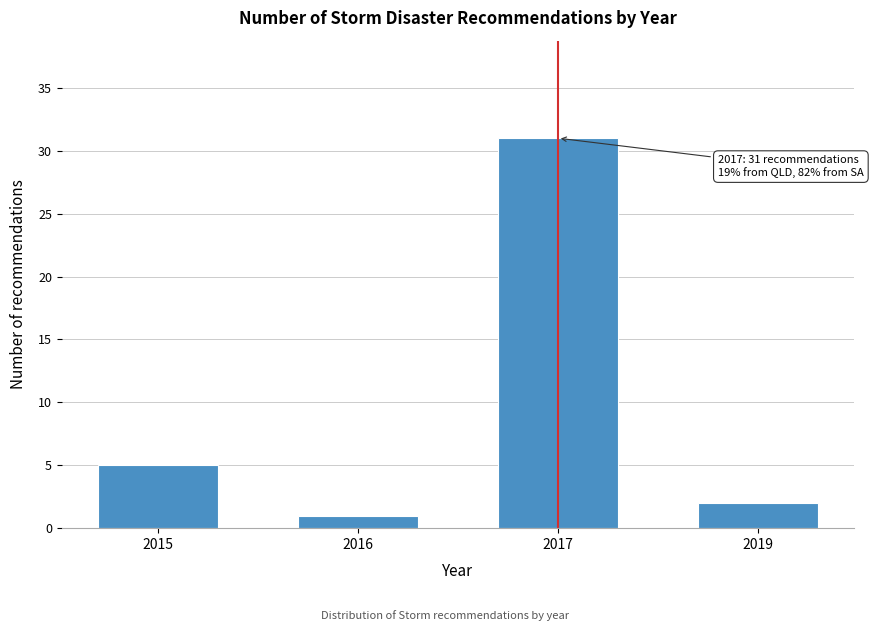

Reading left to right, what are all the values shown in this chart?

2015=5	2016=1	2017=31	2019=2